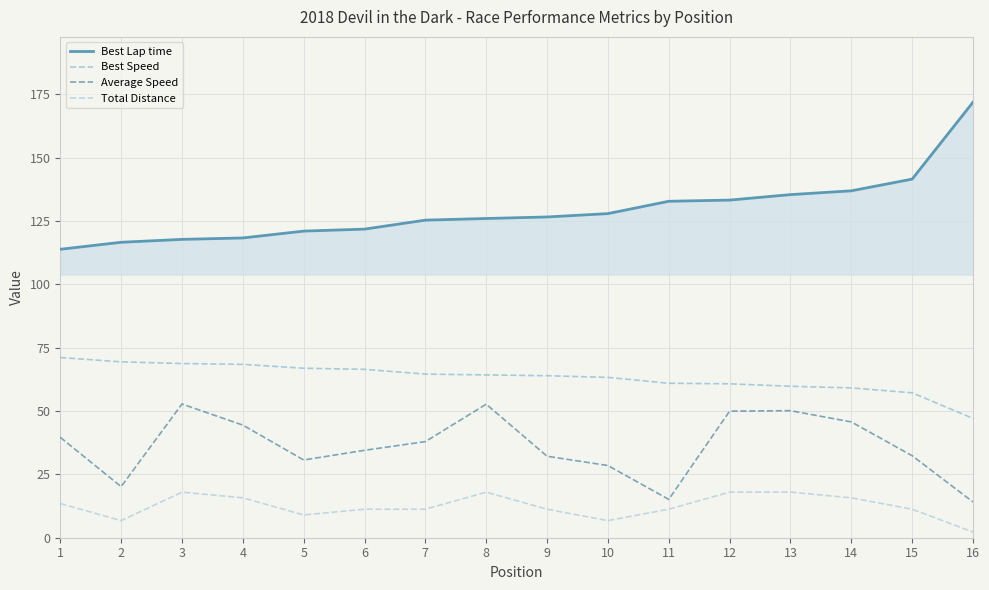

True or false: Best Lap time has a value of 121.8 at 6.

True